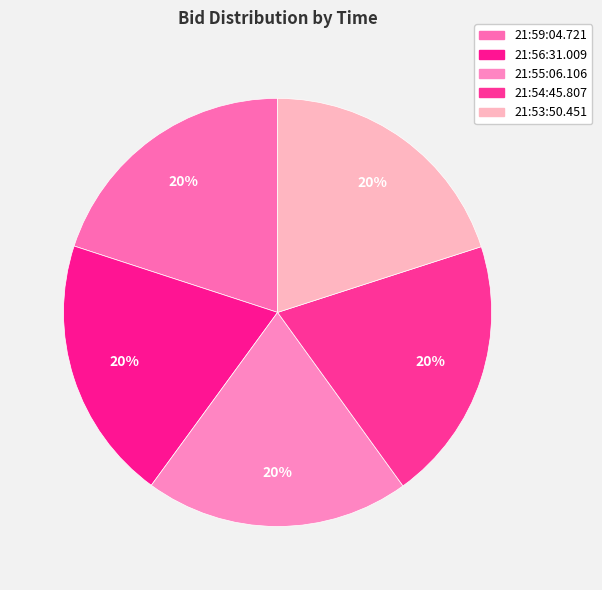

Count the number of slices in the pie.

5